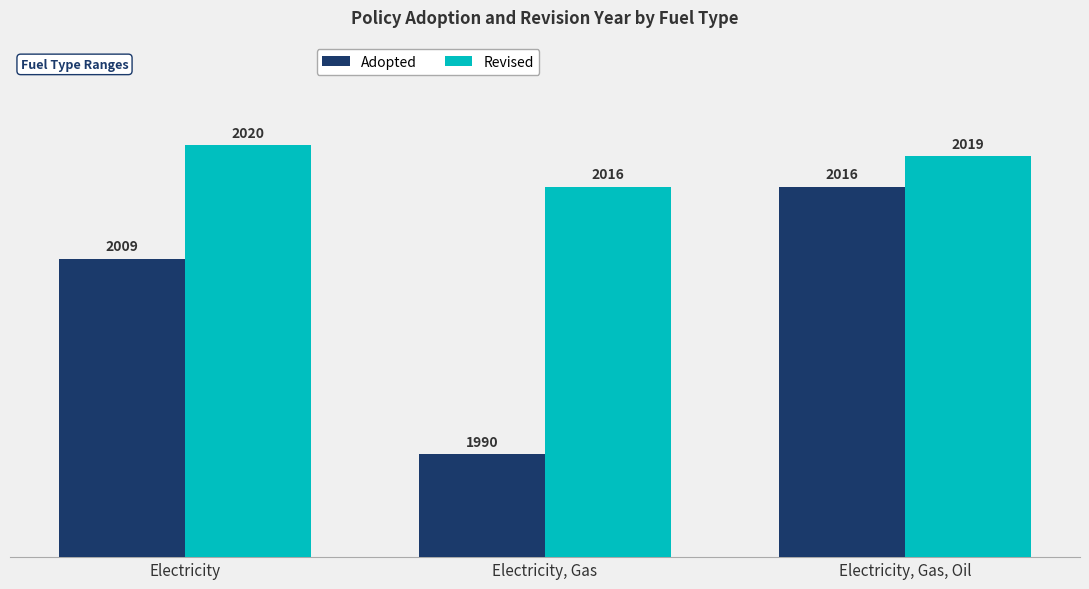

What is the difference between the maximum and minimum values in the Revised series?

4